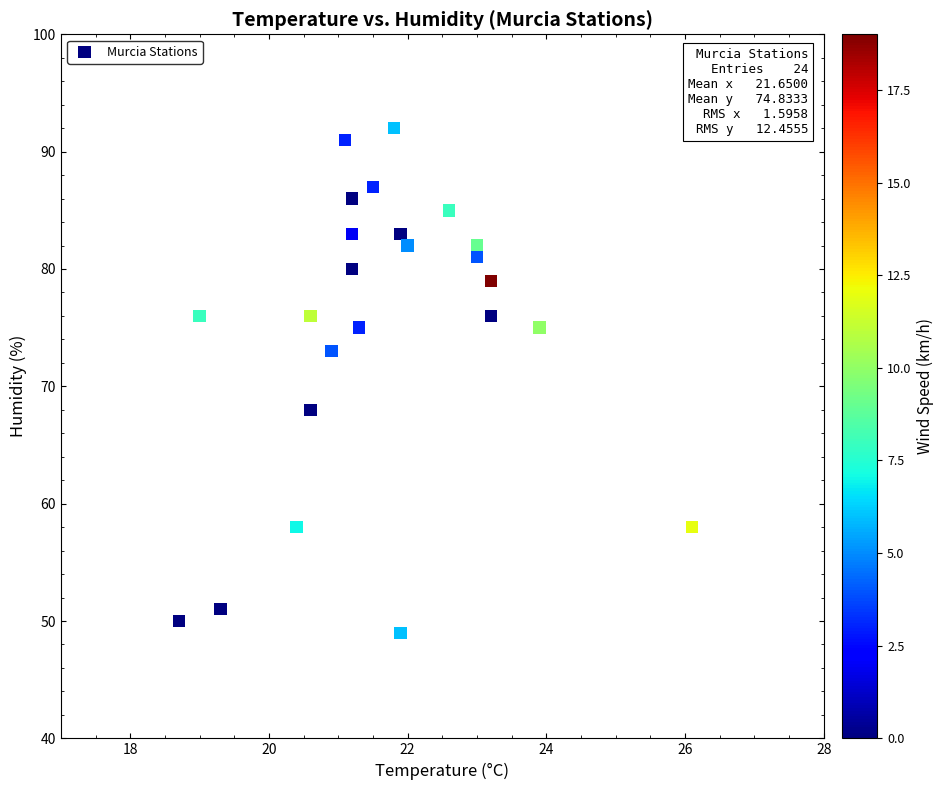

What Y value in the scatter plot is closest to 70?

68